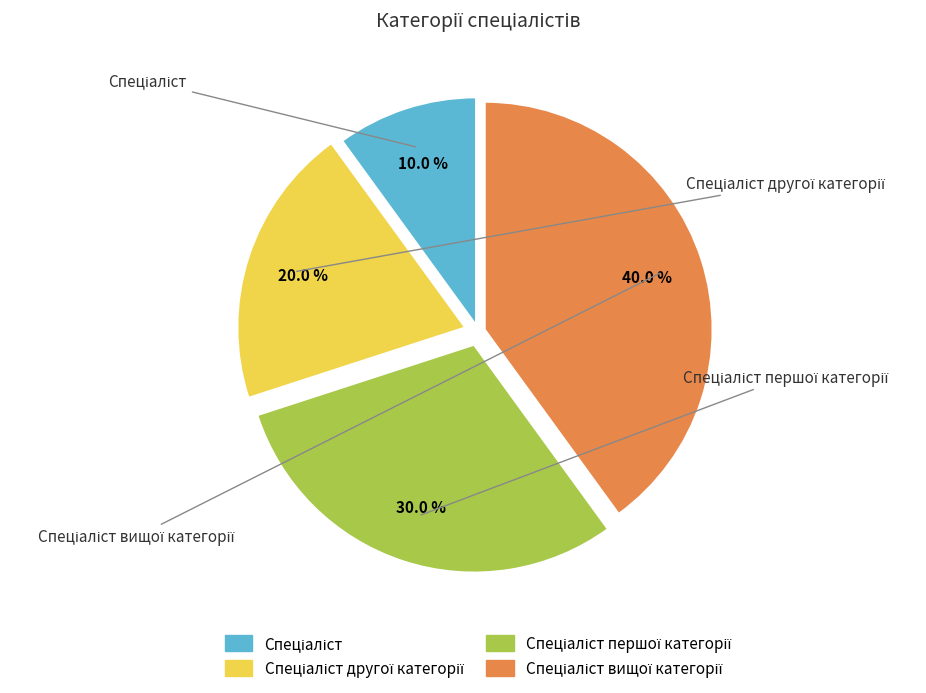

Is there any slice that represents more than half of the pie?

No